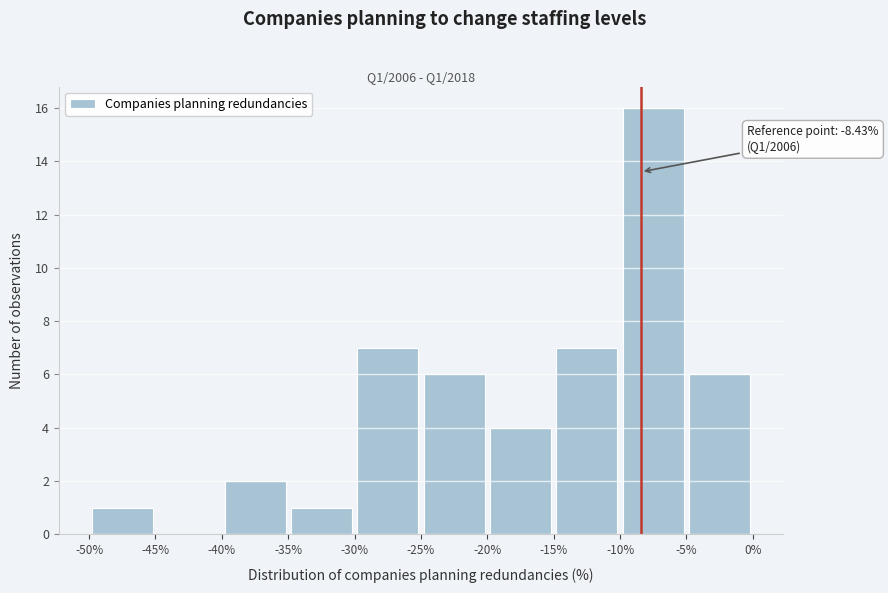

Over which range of the x-axis is the bar tallest?

-10% to -5%